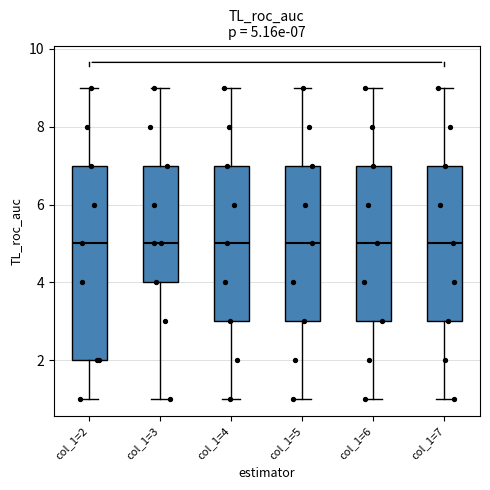

Which box is the tallest, from its lower edge to its upper edge?

col_1=2